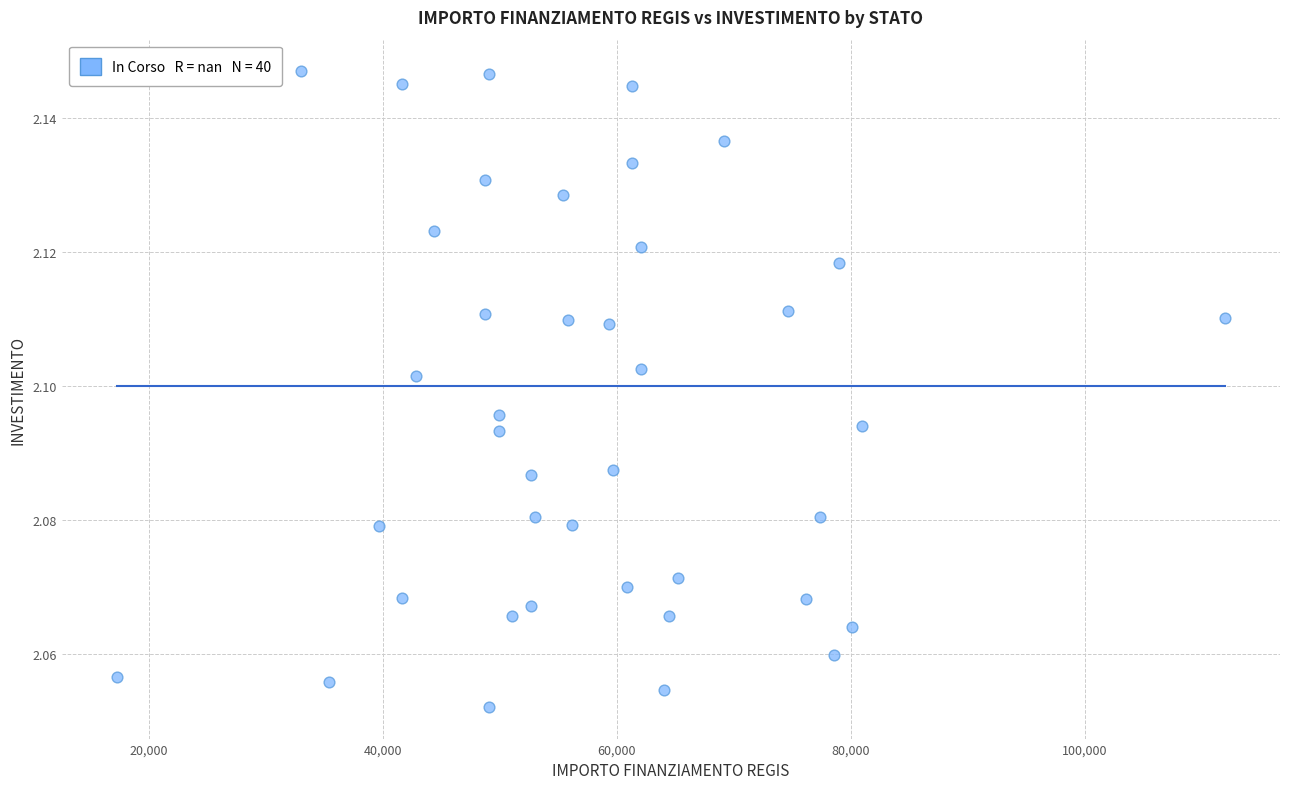

What is the range of X values (max minus min)?

94665.7